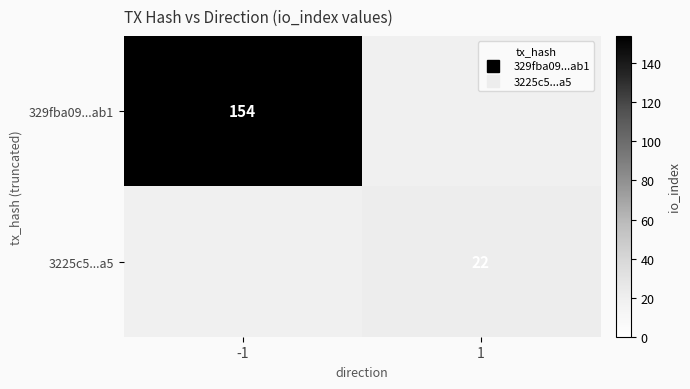

At 1, list the series in order from smallest to largest.

329fba09...ab1, 3225c5...a5